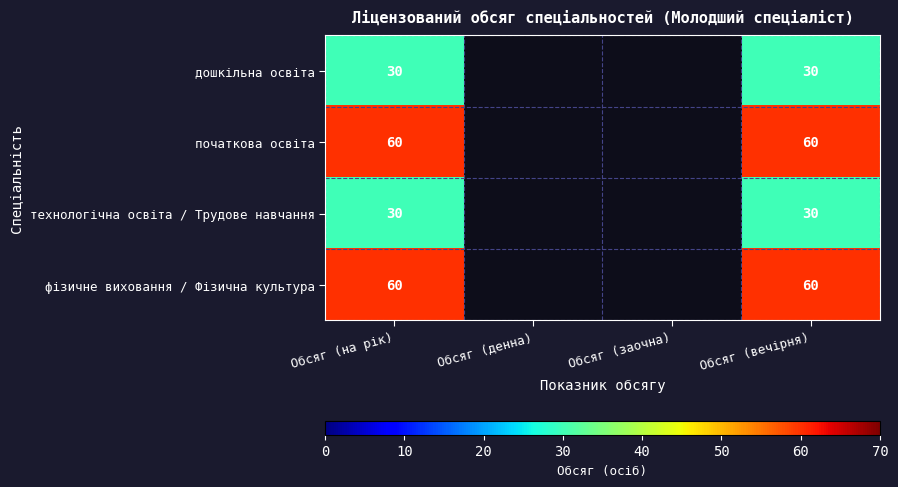

At how many categories does at least one series exceed 35?

2